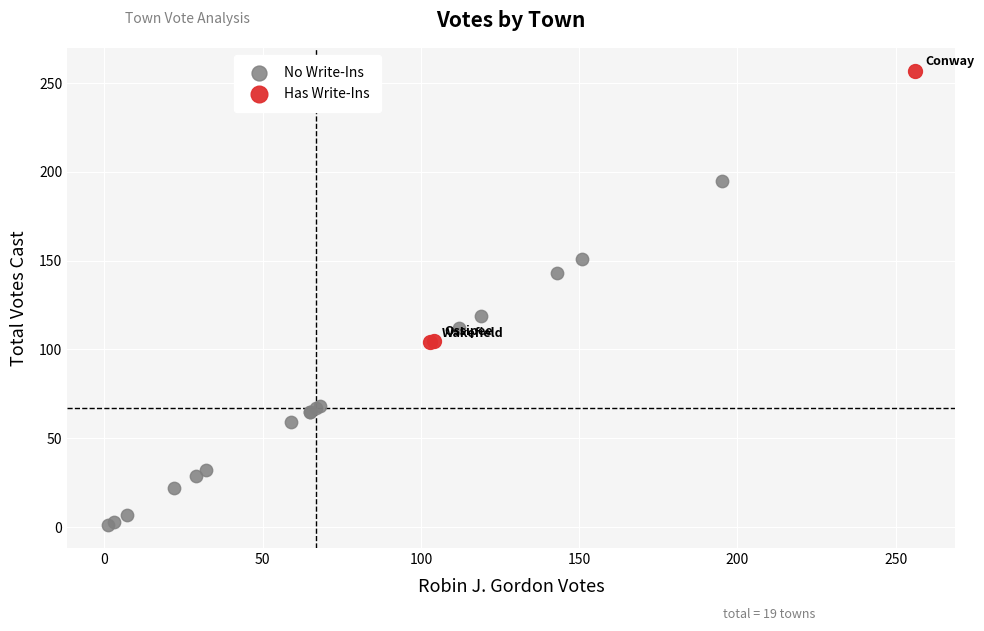

What are all the series names shown in the legend?

No Write-Ins, Has Write-Ins